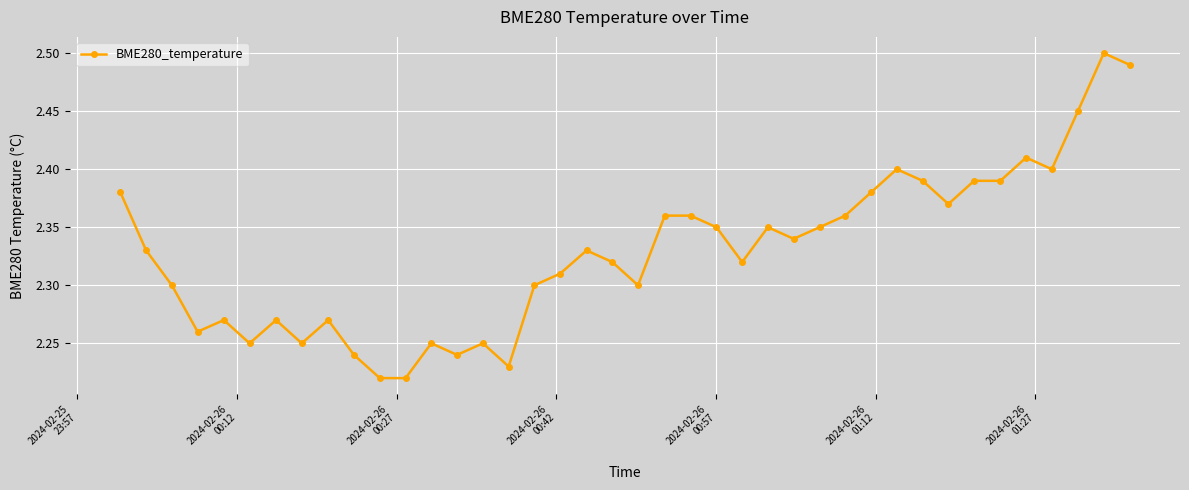

How many values are between 2 and 3?

40